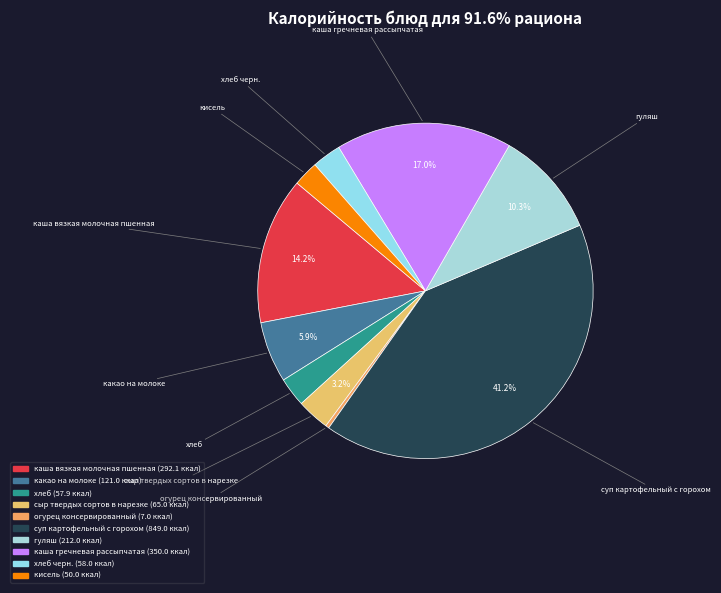

How many slices are in this pie chart?

10